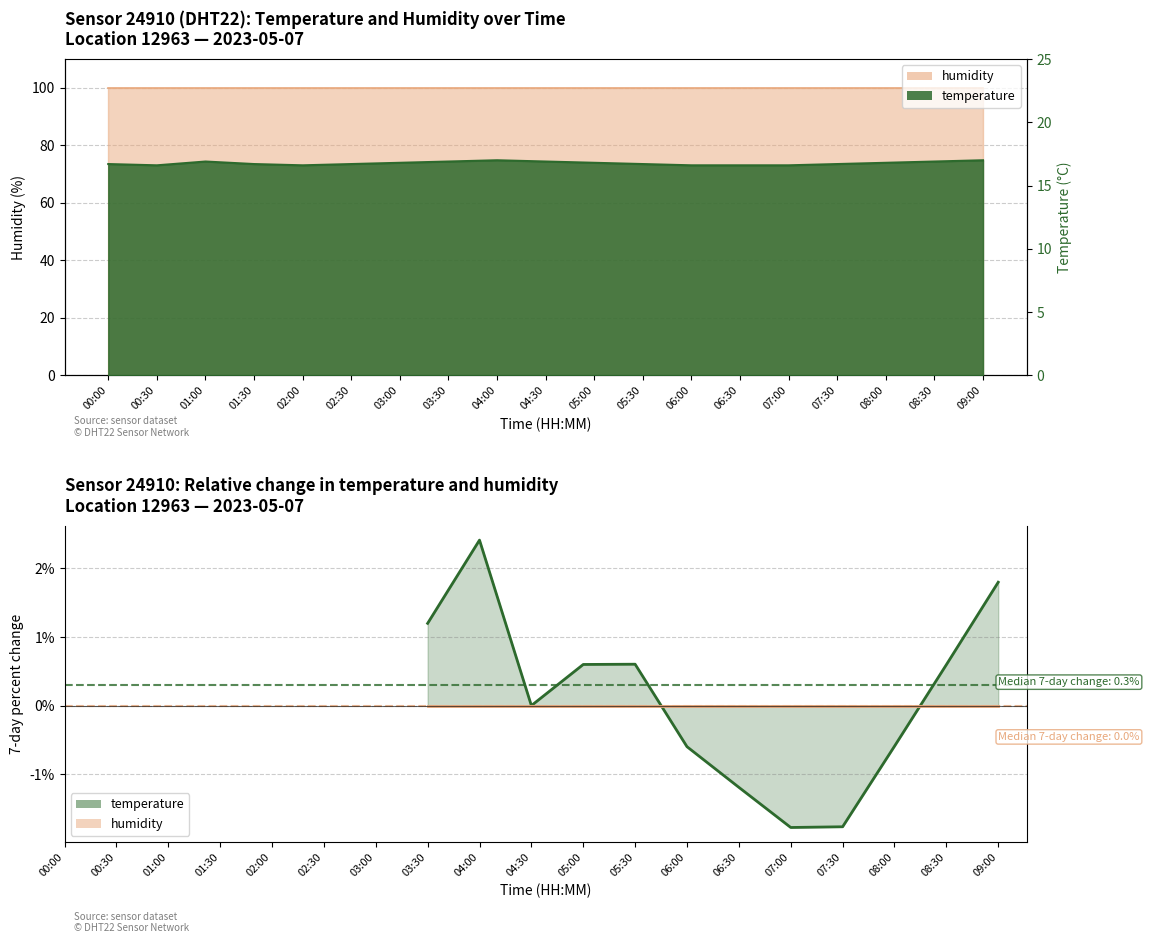

At which label is the value closest to 16?

00:30